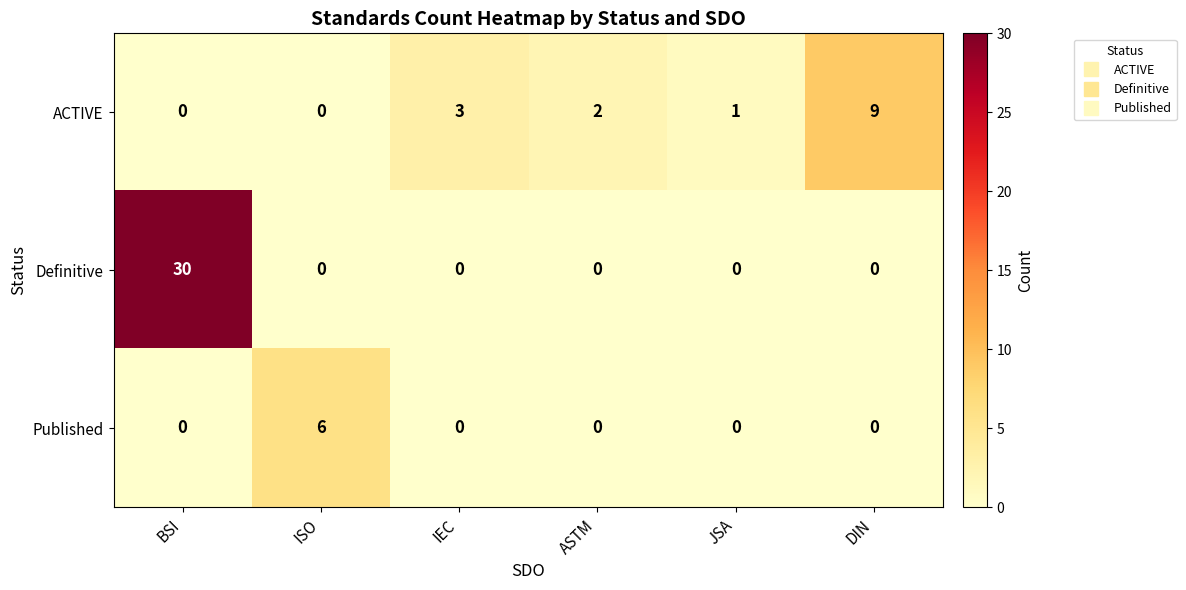

Which series has the largest total across all categories?

Definitive